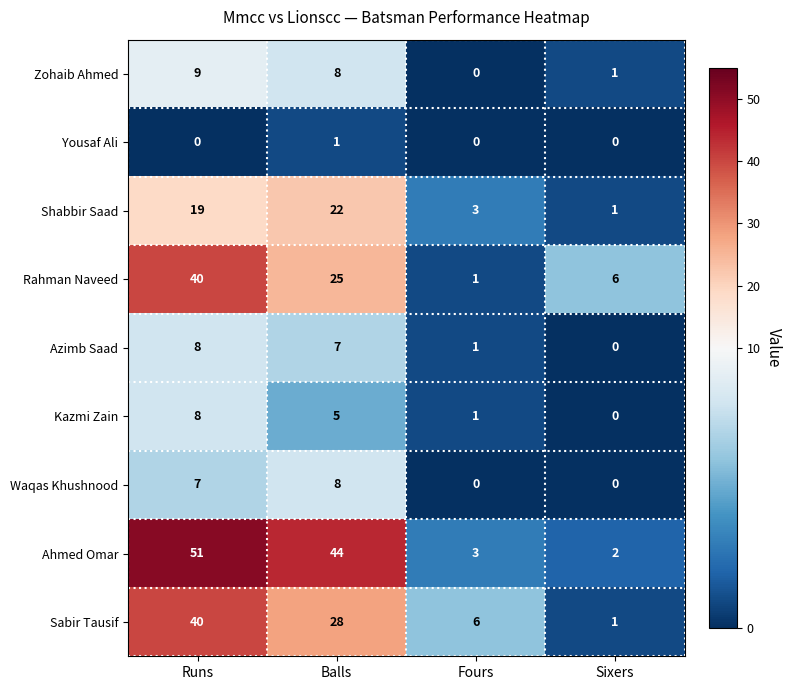

What is the total value across all series at Runs?

182